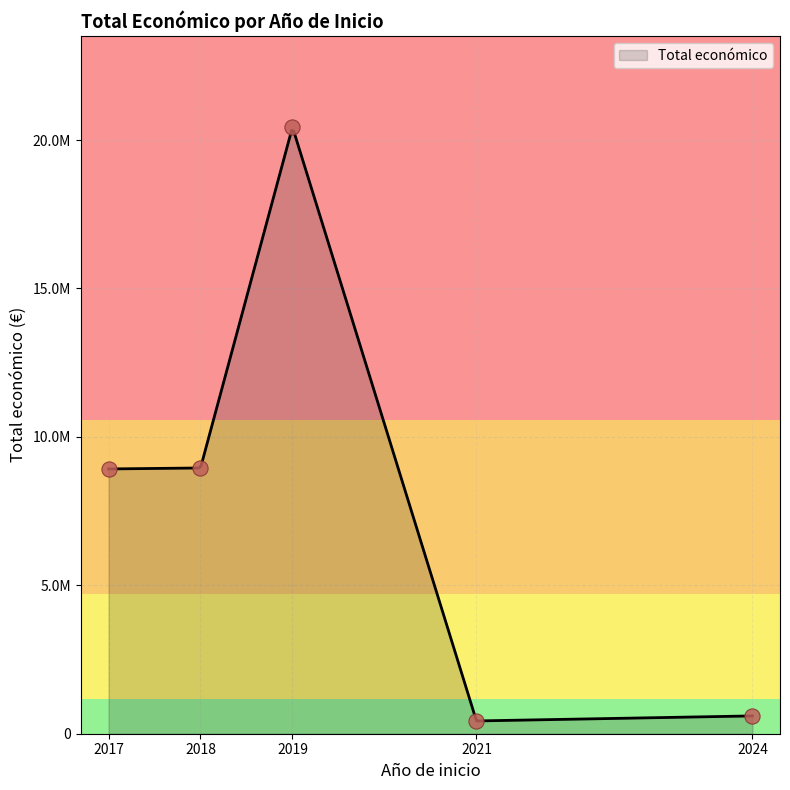

What is the change in value from 2024 to 2019?

+19391896